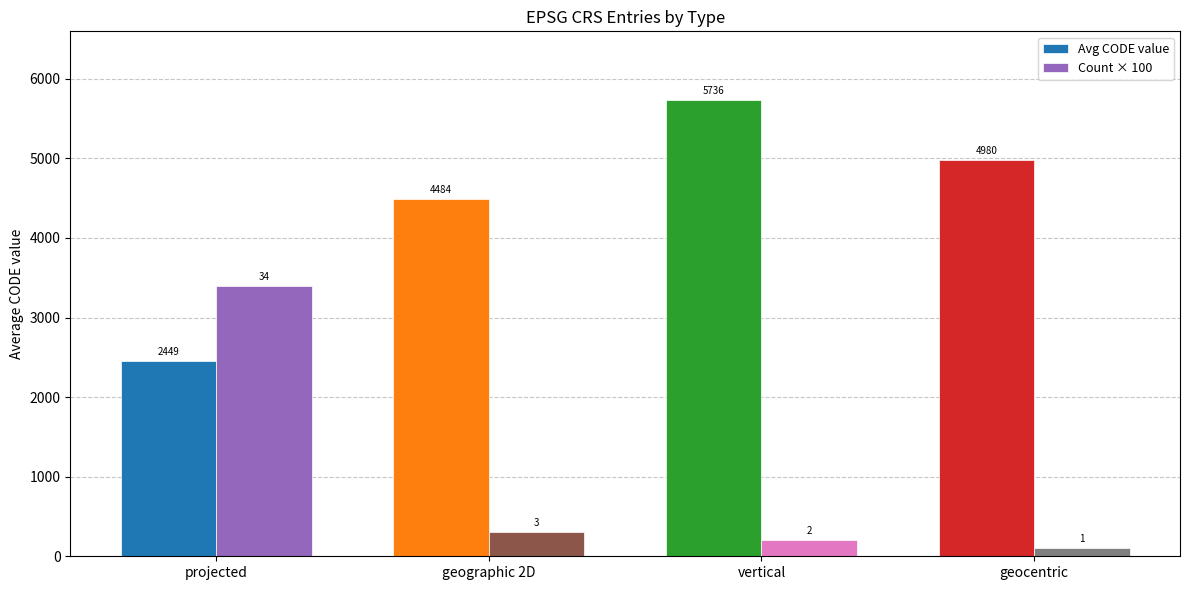

Where is Count × 100 nearest to the value 1750?

geographic 2D